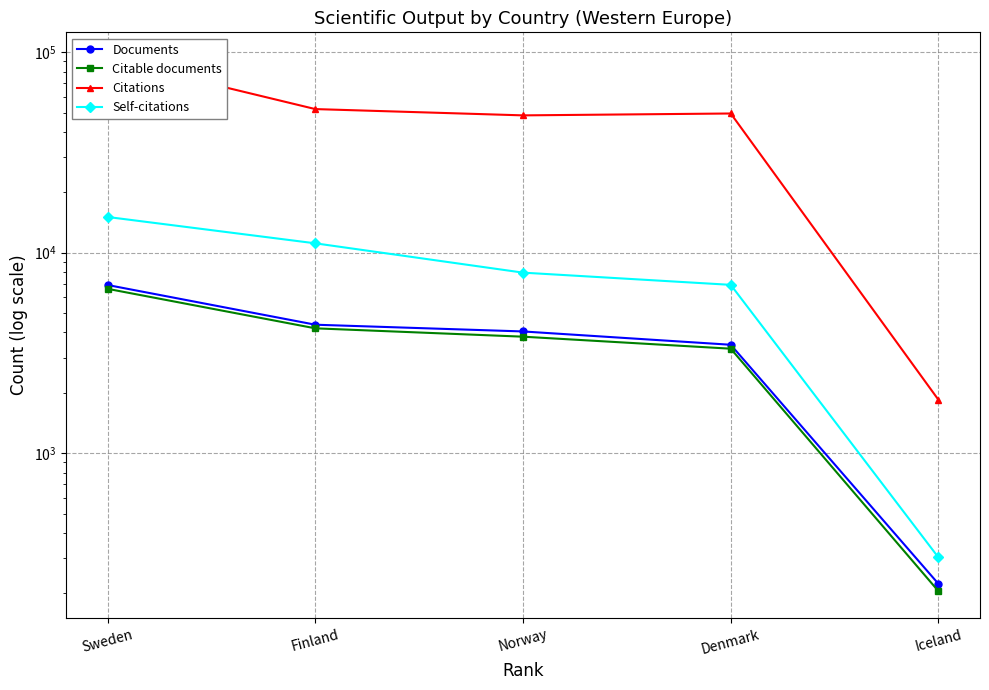

What position from the right is Norway?

3